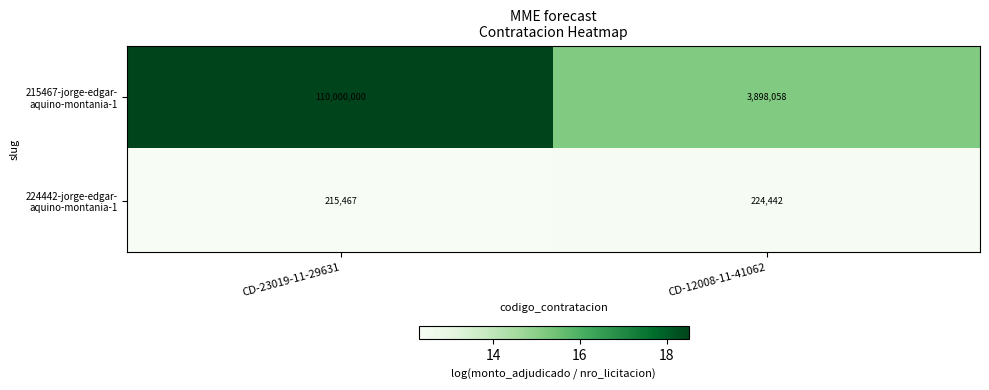

What is the difference between the highest and lowest values at CD-12008-11-41062?

3673616